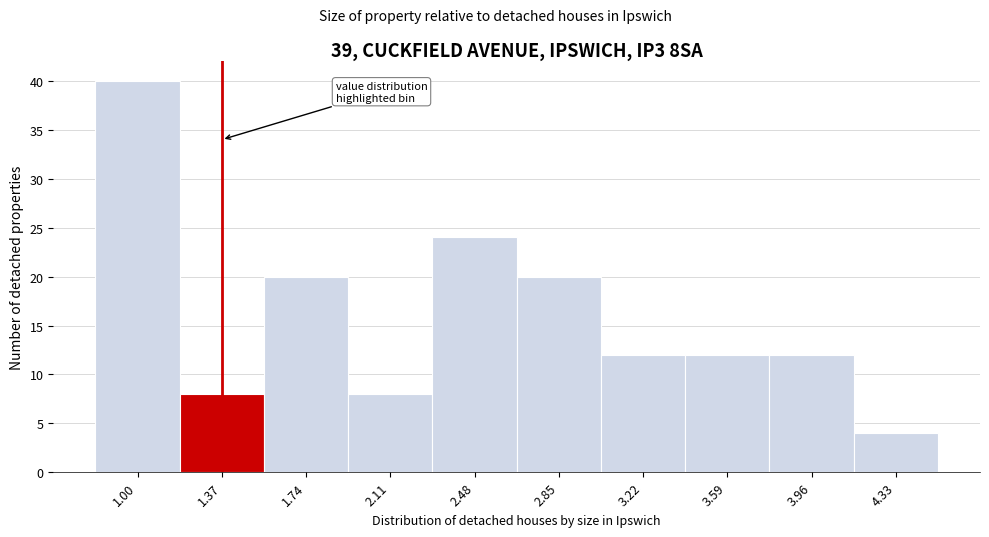

Reading right to left, list all the values displayed in this chart.

4	12	12	12	20	24	8	20	8	40